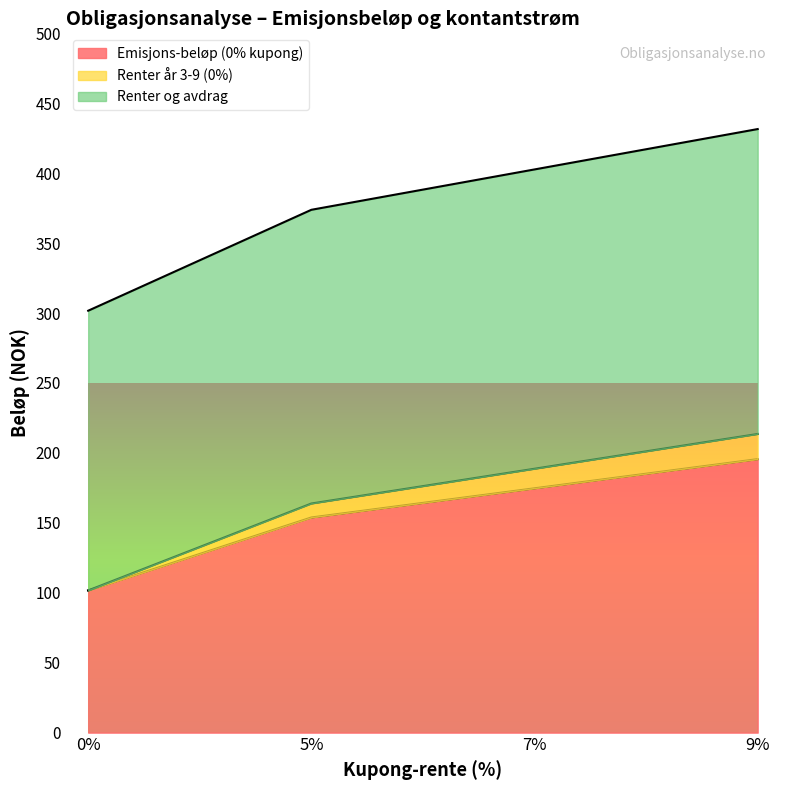

True or false: Renter år 3-9 (0%) has more than 2 points higher than both neighbors.

False